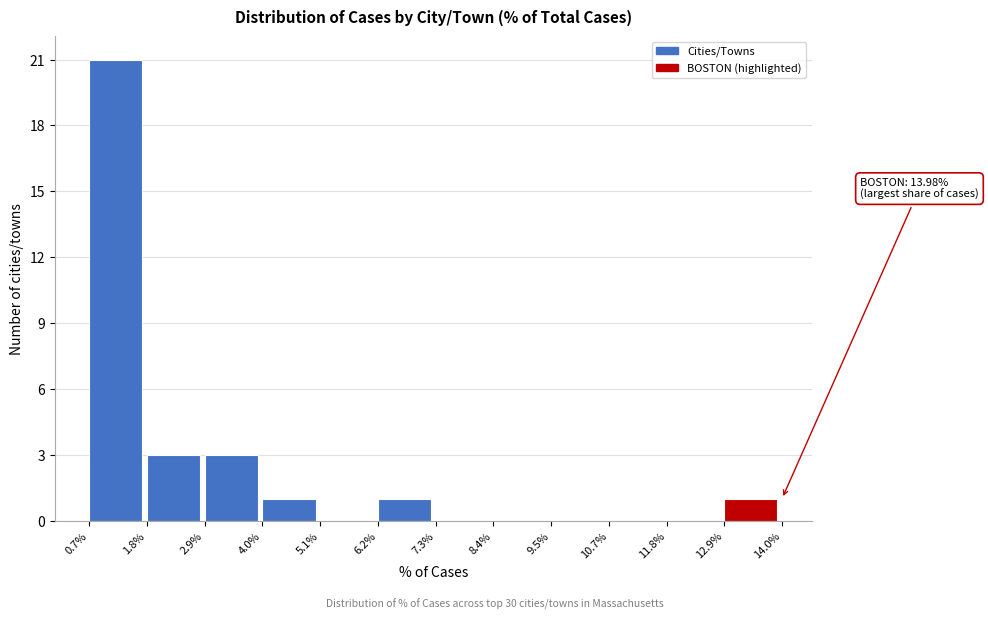

Which range on the x-axis has the tallest bar?

0.7% to 1.8%